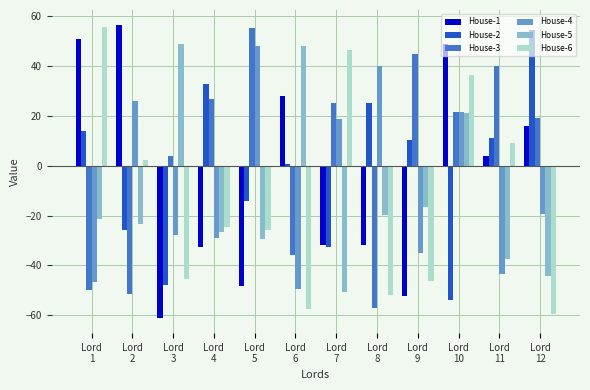

What are all the series names shown in the legend?

House-1, House-2, House-3, House-4, House-5, House-6